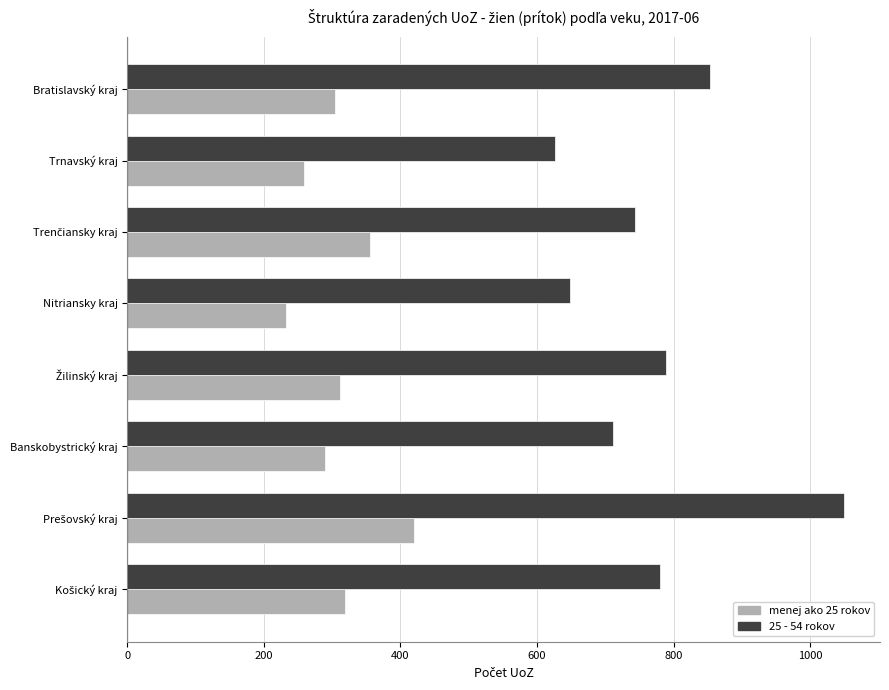

At which category does the chart reach its minimum across all series?

Nitriansky kraj